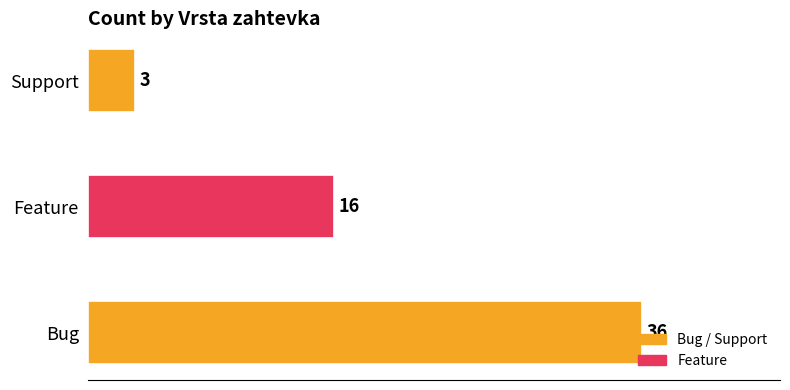

What is the sum of the values at Feature and Bug?

52